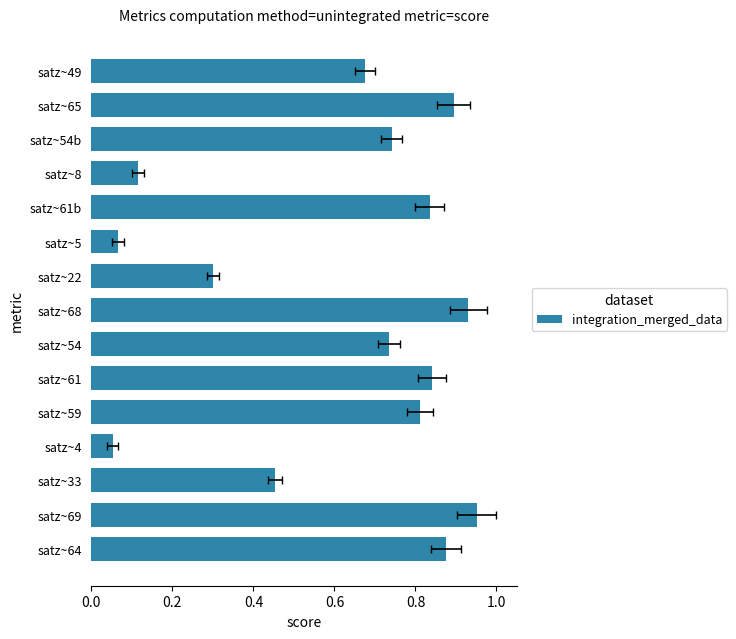

The chart shows a value of 0.4 at satz~65. True or false?

False